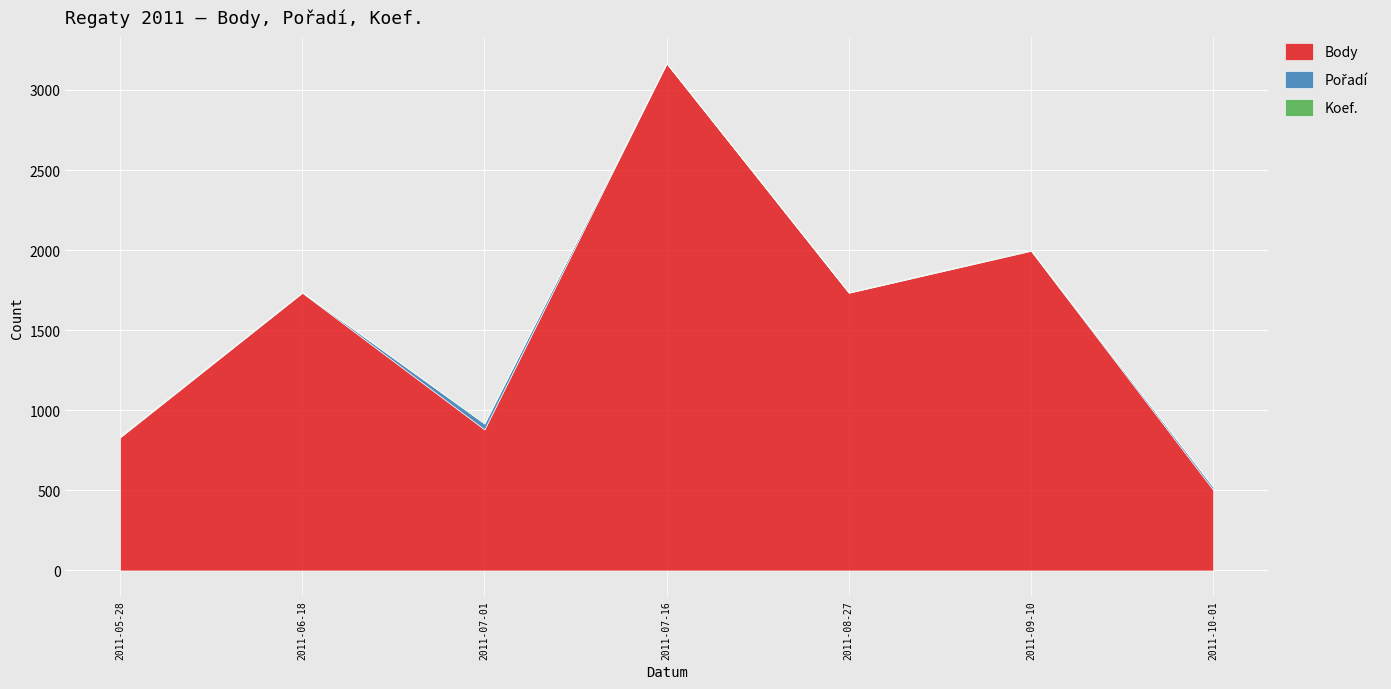

How many intersections are there between Koef. and Pořadí?

1